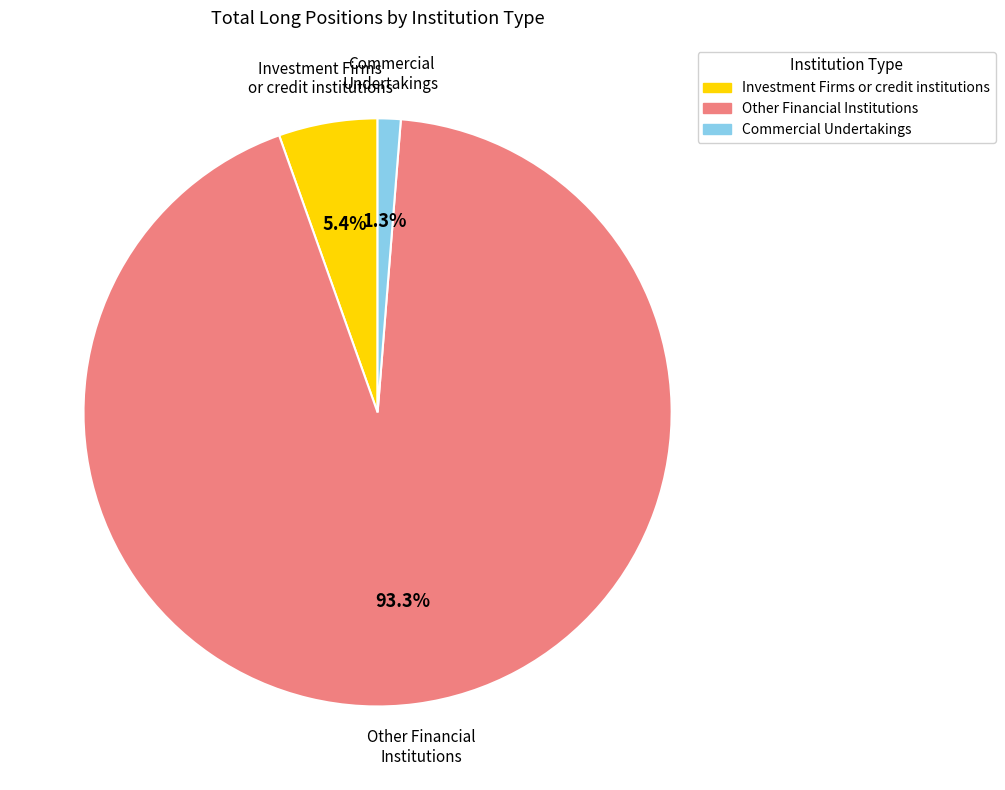

To the nearest percent, what percentage of the pie is Commercial Undertakings?

1%